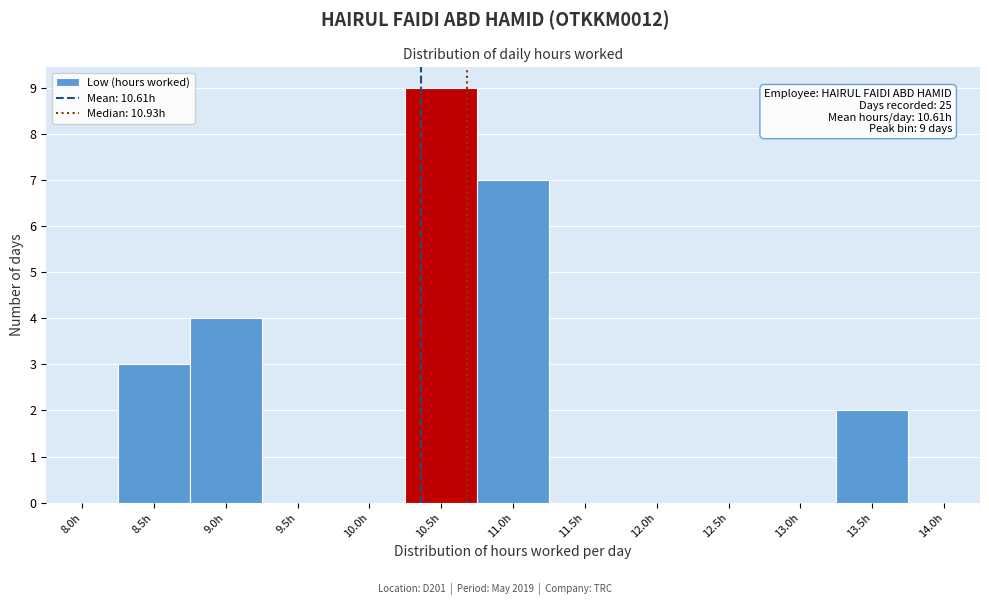

Reading left to right, list all the values displayed in this chart.

8.0h=0	8.5h=3	9.0h=4	9.5h=0	10.0h=0	10.5h=9	11.0h=7	11.5h=0	12.0h=0	12.5h=0	13.0h=0	13.5h=2	14.0h=0